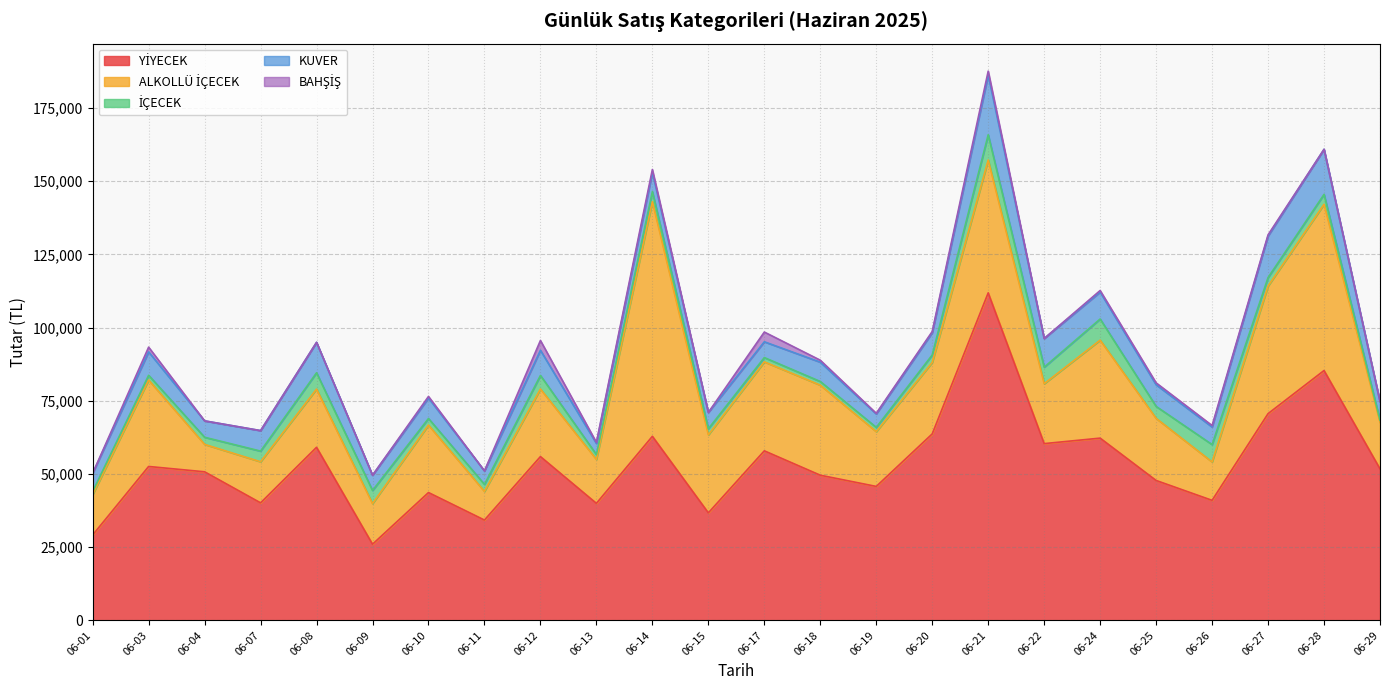

Which has a higher value, 06-09 or 06-19?

06-19